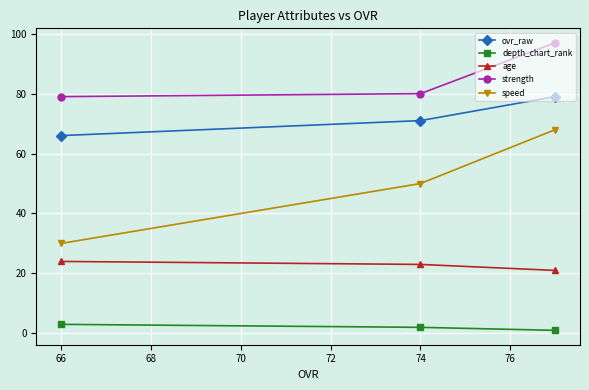

Reading right to left, extract all data points from this chart.

ovr_raw: 79	71	66
depth_chart_rank: 1	2	3
age: 21	23	24
strength: 97	80	79
speed: 68	50	30